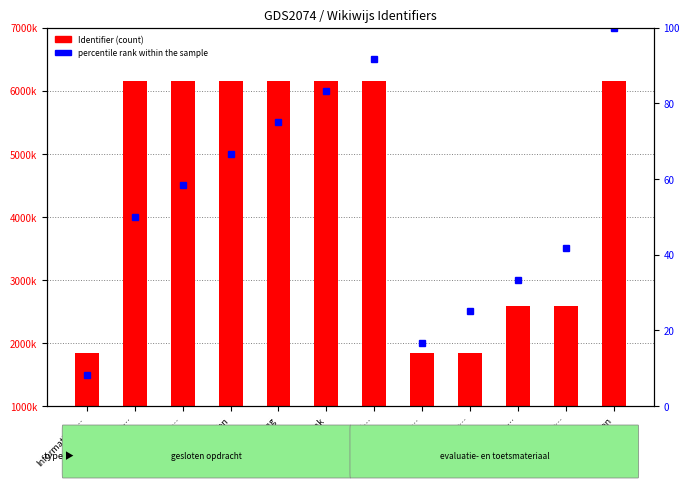

Rank the series by their maximum value, from highest to lowest.

Identifier, percentile rank within the sample